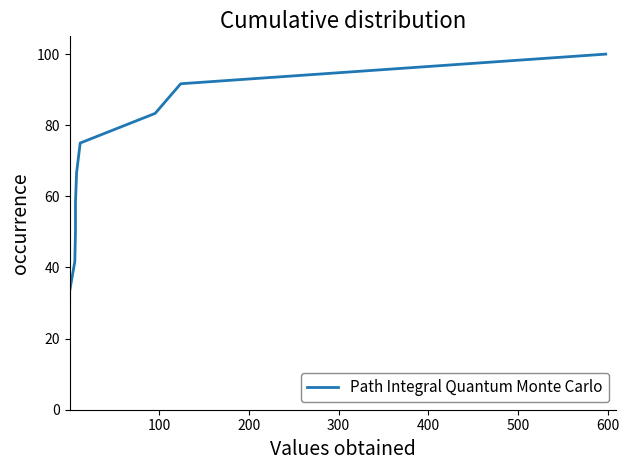

Reading right to left, transcribe all the data shown in this chart.

100.0	100.0	91.7	83.3	75.0	66.7	58.3	50.0	41.7	33.3	25.0	16.7	8.3	0.0